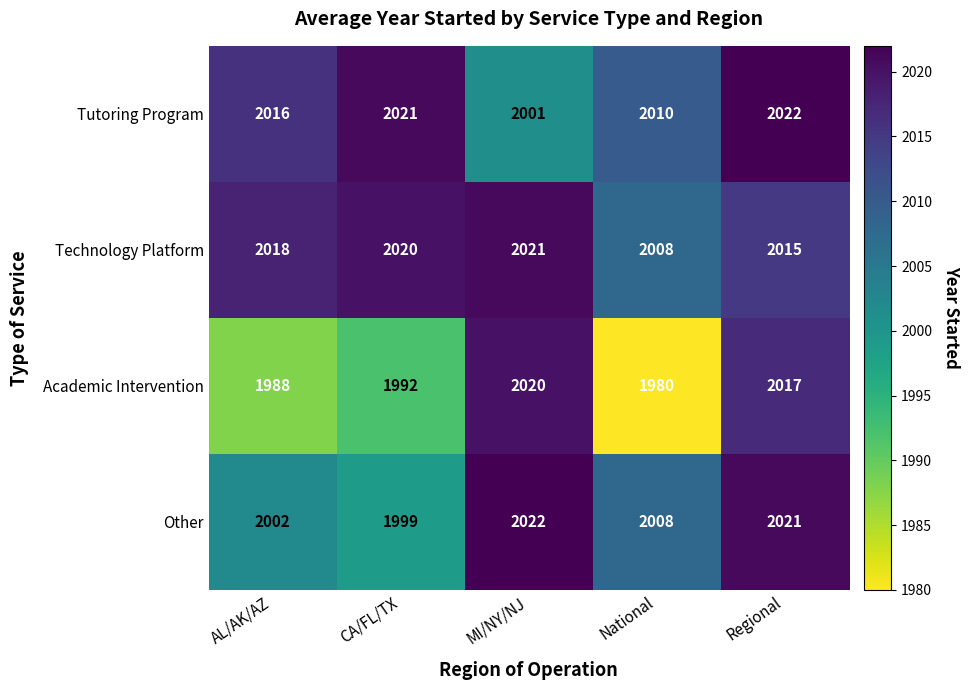

What is the sum of all Tutoring Program values?

10070